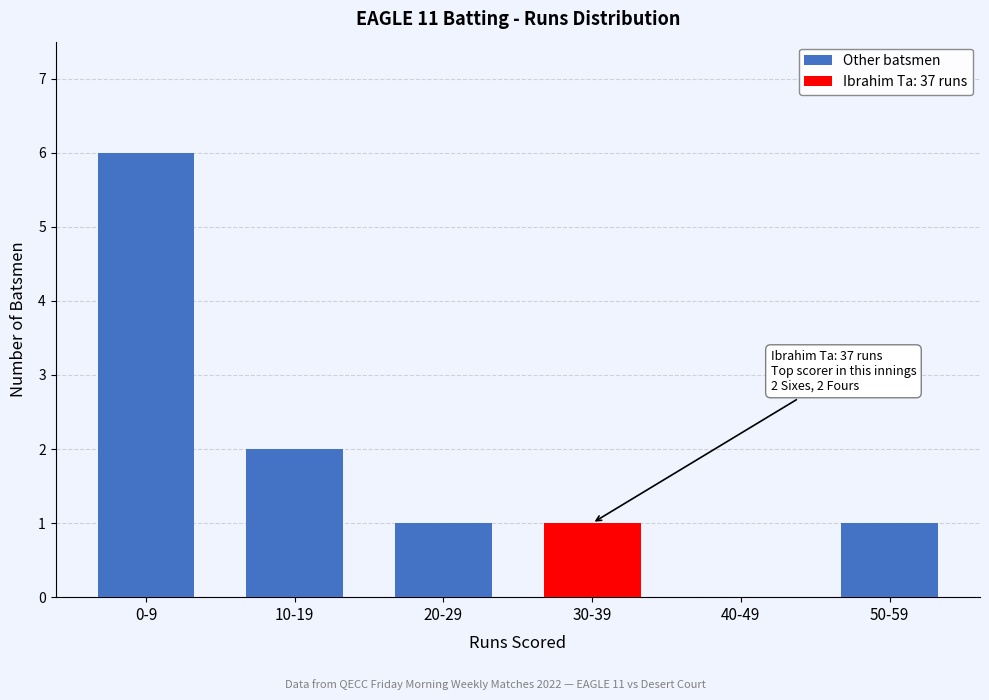

Reading right to left, list the values for the Other batsmen series.

50-59=1	40-49=0	30-39=0	20-29=1	10-19=2	0-9=6